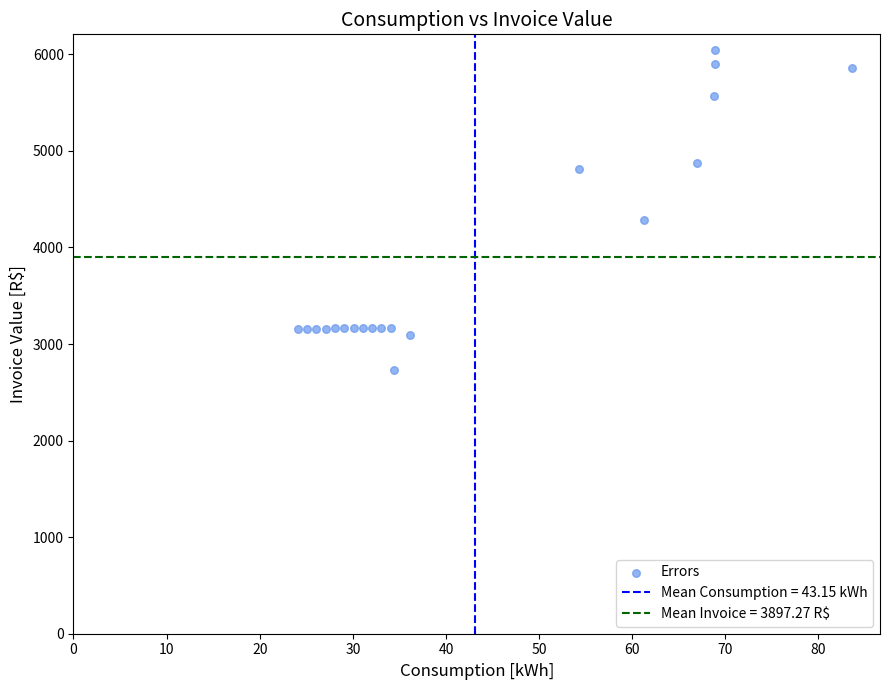

What Y value in the scatter plot is closest to 4386?

4280.5